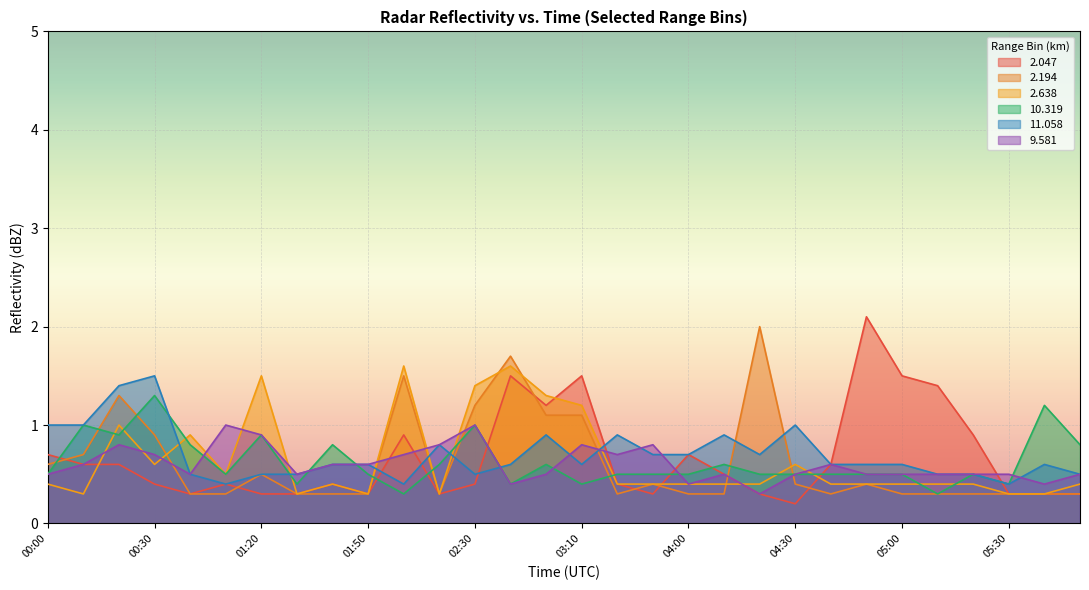

True or false:  11.058 and  10.319 intersect in this chart.

True